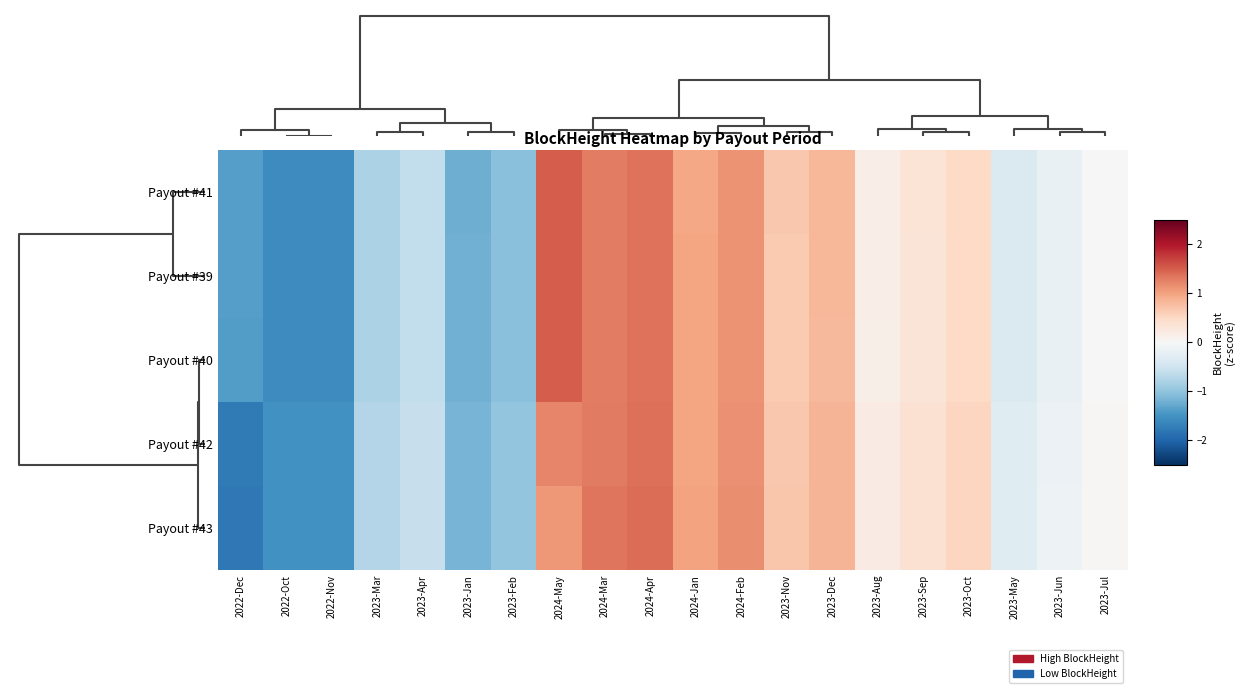

What is the difference between the highest and lowest values at 2022-Oct?

0.1